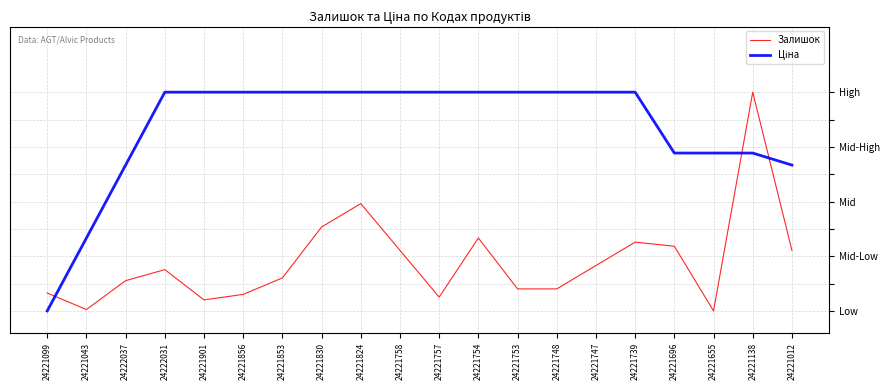

How many times do Залишок and Ціна cross each other?

3